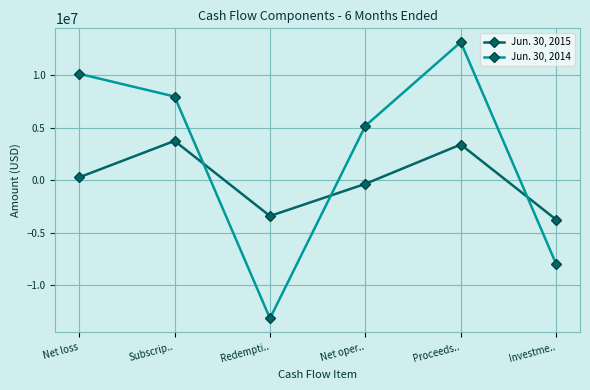

At how many categories does at least one series exceed 4122813?

4